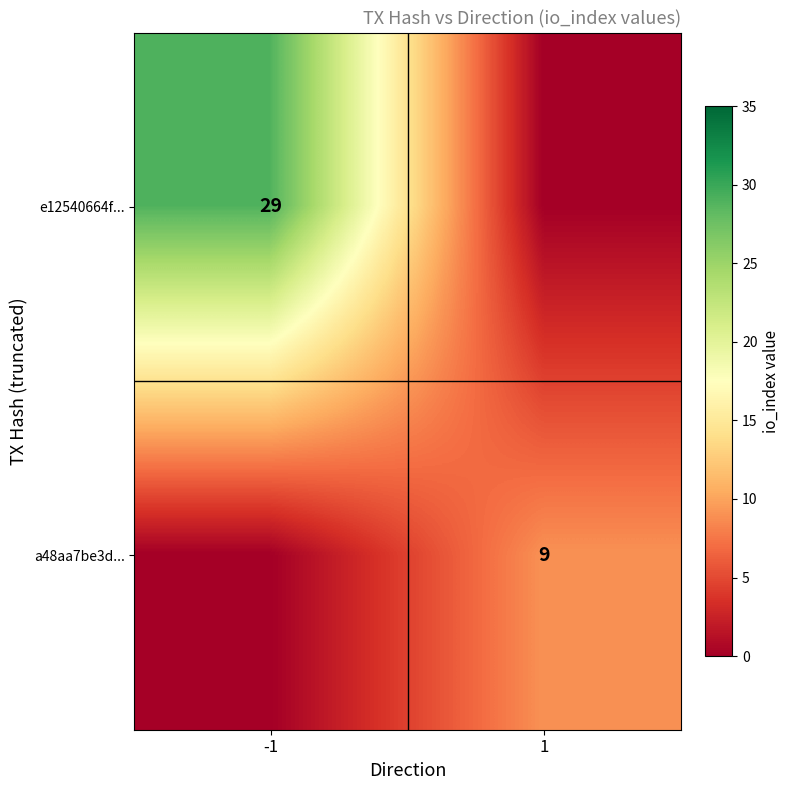

The a48aa7be3d... series shows 9 at 1. True or false?

True